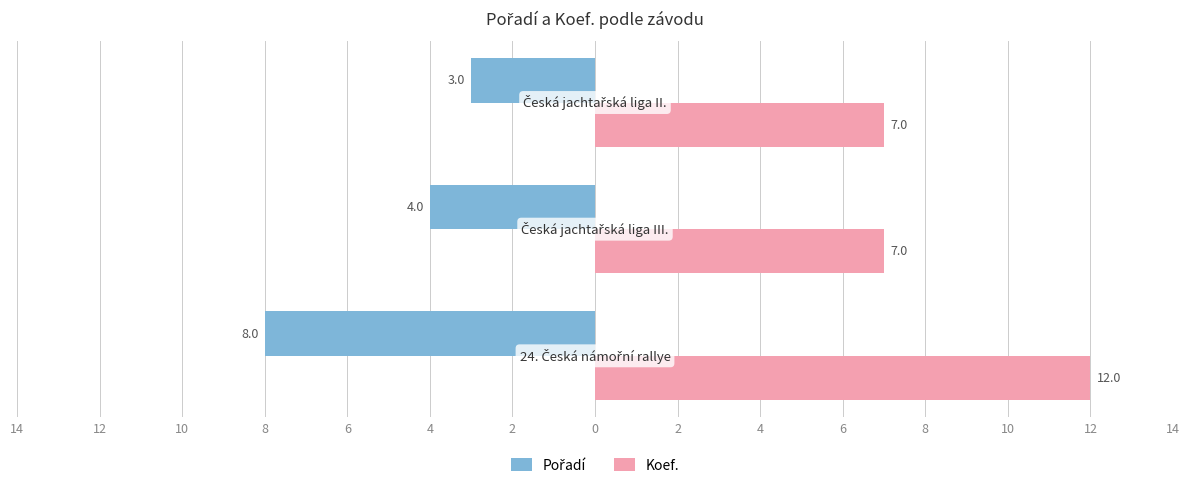

What is the value of the Koef. bar at the 2nd from the left?

7